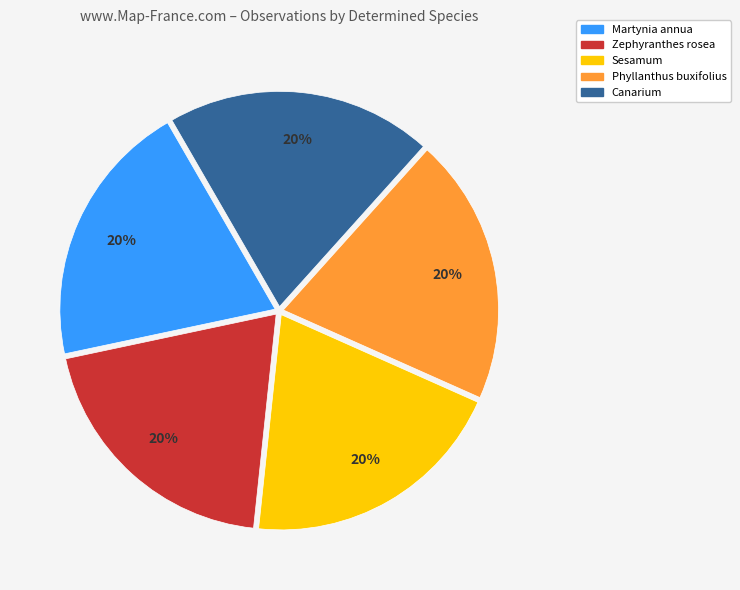

How many slices are in this pie chart?

5